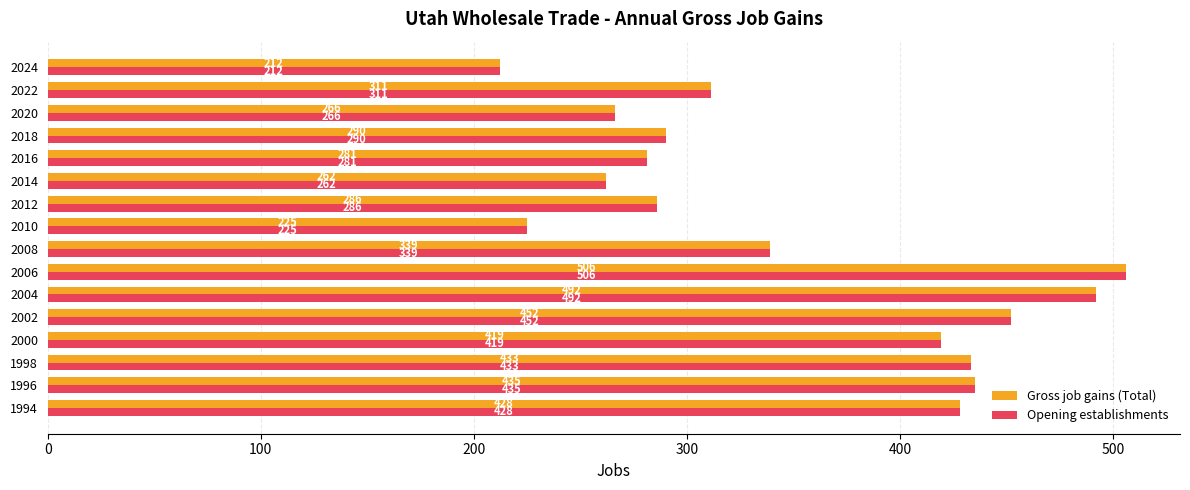

What is the difference between the maximum and minimum values in the Opening establishments series?

294